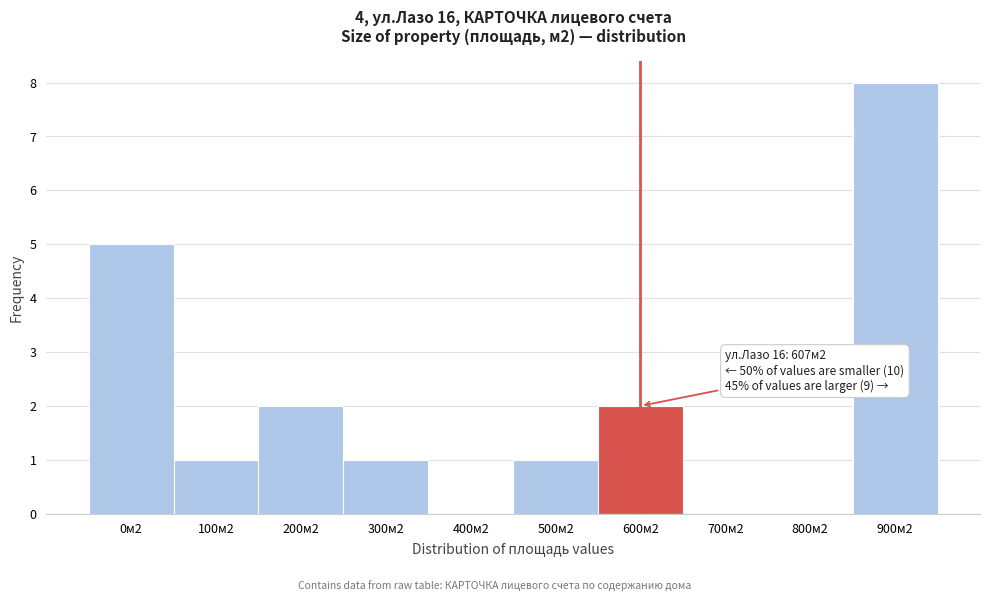

Reading left to right, extract all data points from this chart.

0м2=5	100м2=1	200м2=2	300м2=1	400м2=0	500м2=1	600м2=2	700м2=0	800м2=0	900м2=8